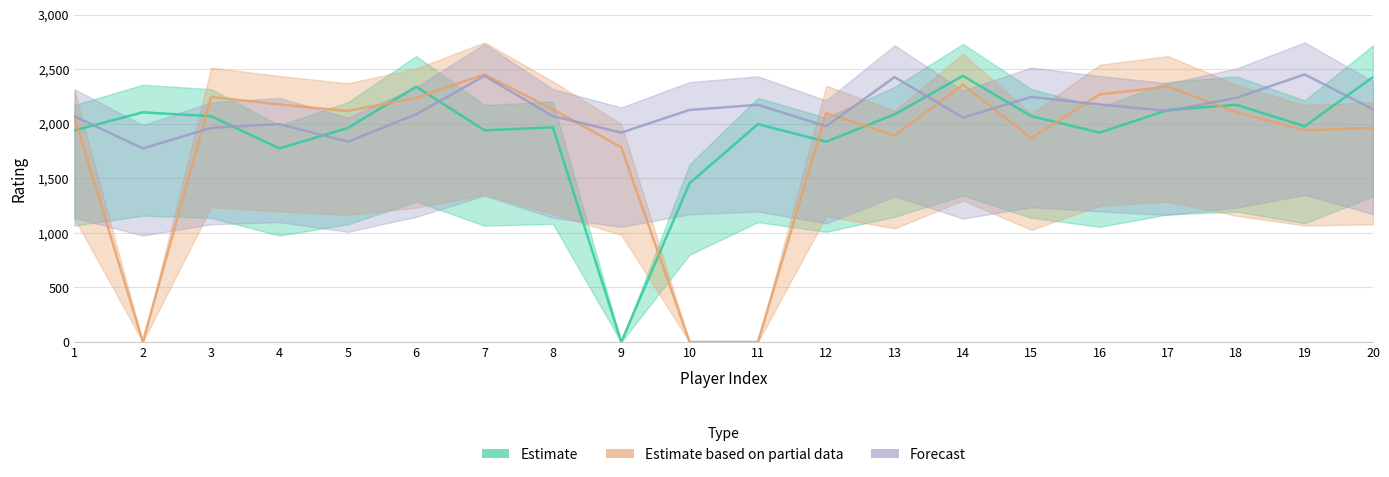

The value of Estimate at 14 is 4174. True or false?

False